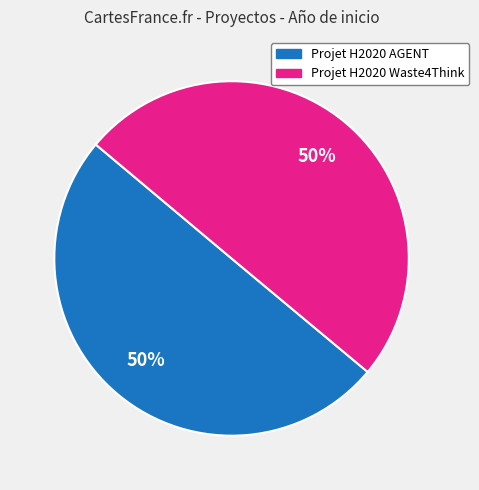

How many slices are in this pie chart?

2